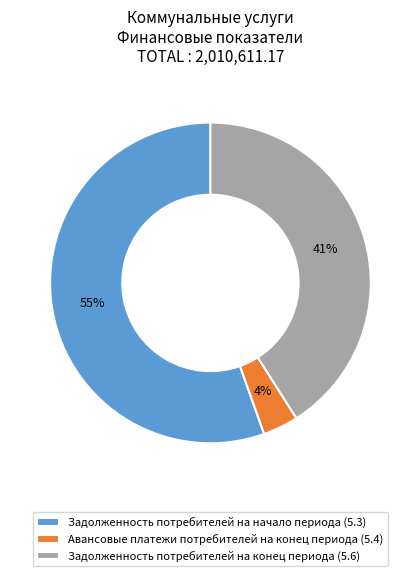

How many slices are in this pie chart?

3